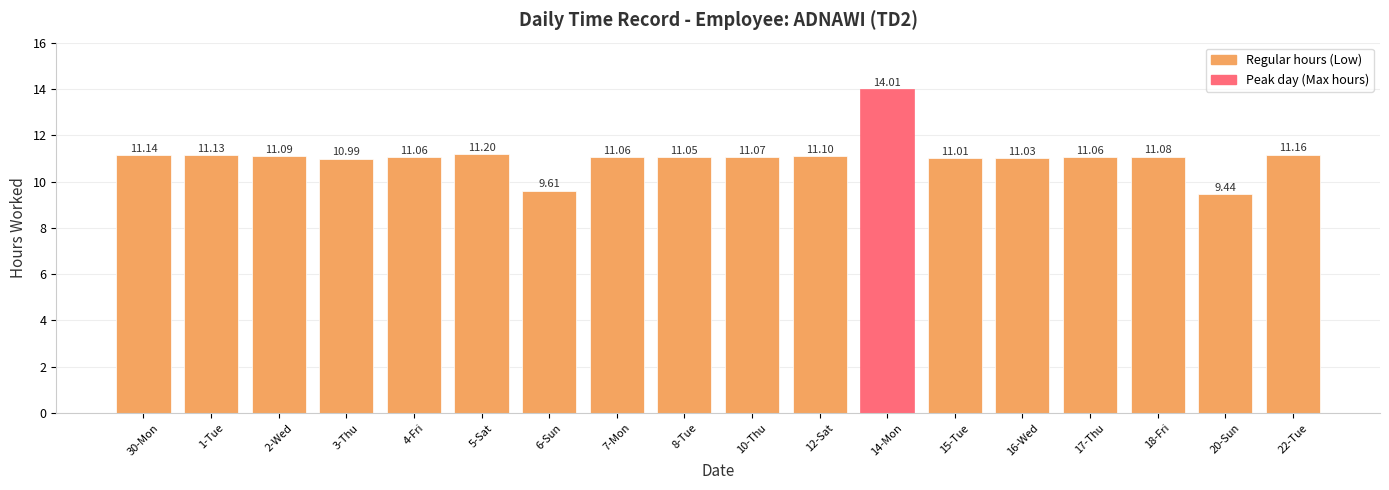

Reading left to right, what are all the values shown in this chart?

30-Mon=11.1	1-Tue=11.1	2-Wed=11.1	3-Thu=11.0	4-Fri=11.1	5-Sat=11.2	6-Sun=9.6	7-Mon=11.1	8-Tue=11.1	10-Thu=11.1	12-Sat=11.1	14-Mon=14.0	15-Tue=11.0	16-Wed=11.0	17-Thu=11.1	18-Fri=11.1	20-Sun=9.4	22-Tue=11.2